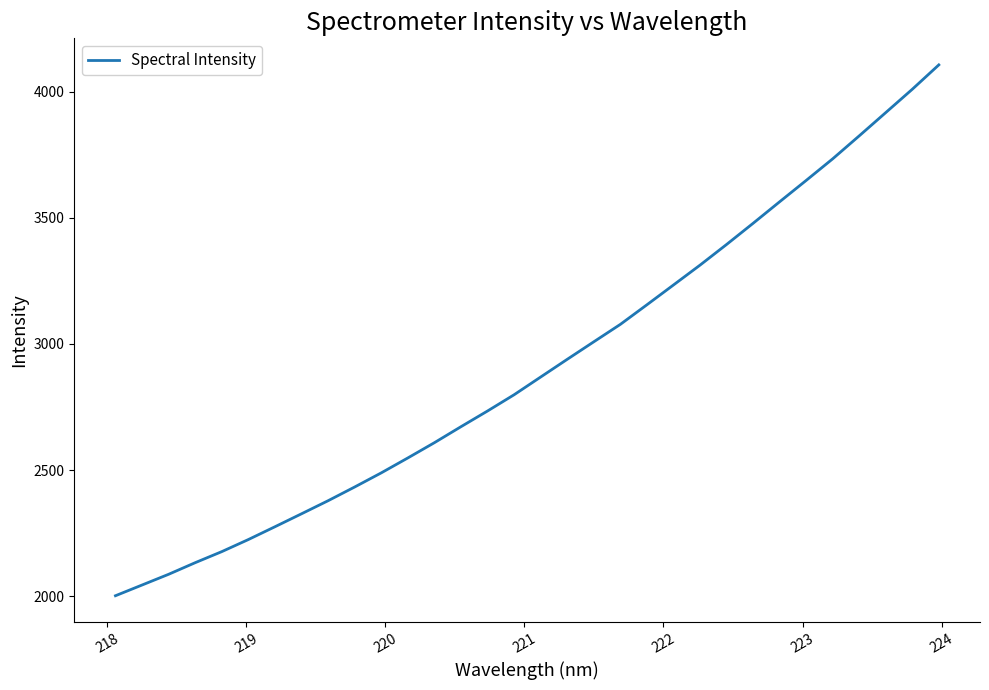

What is the difference between the maximum and minimum values?

2103.6